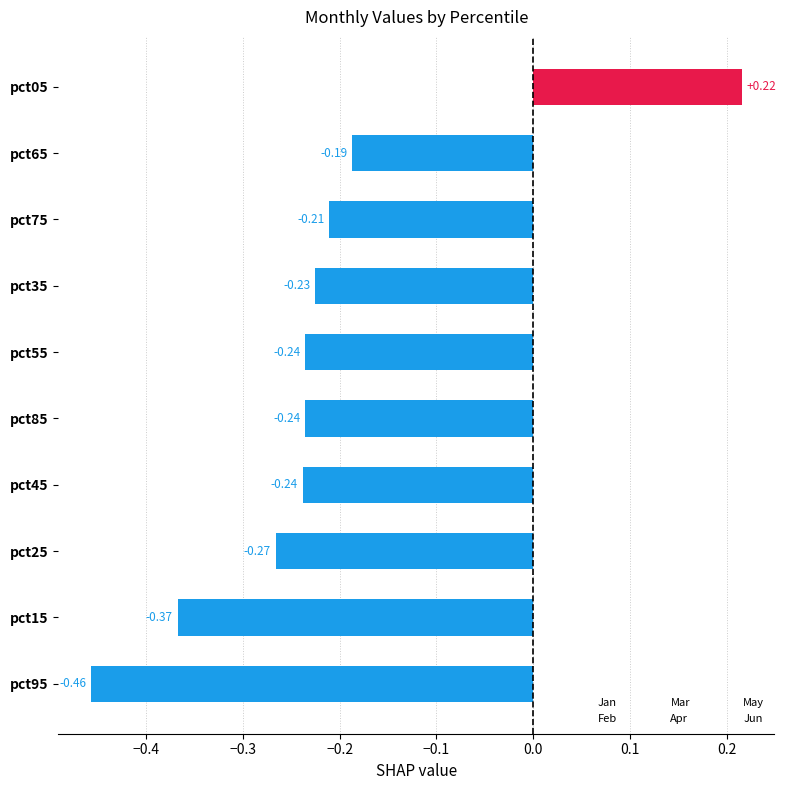

Which has a higher value, pct05 or pct85?

pct05